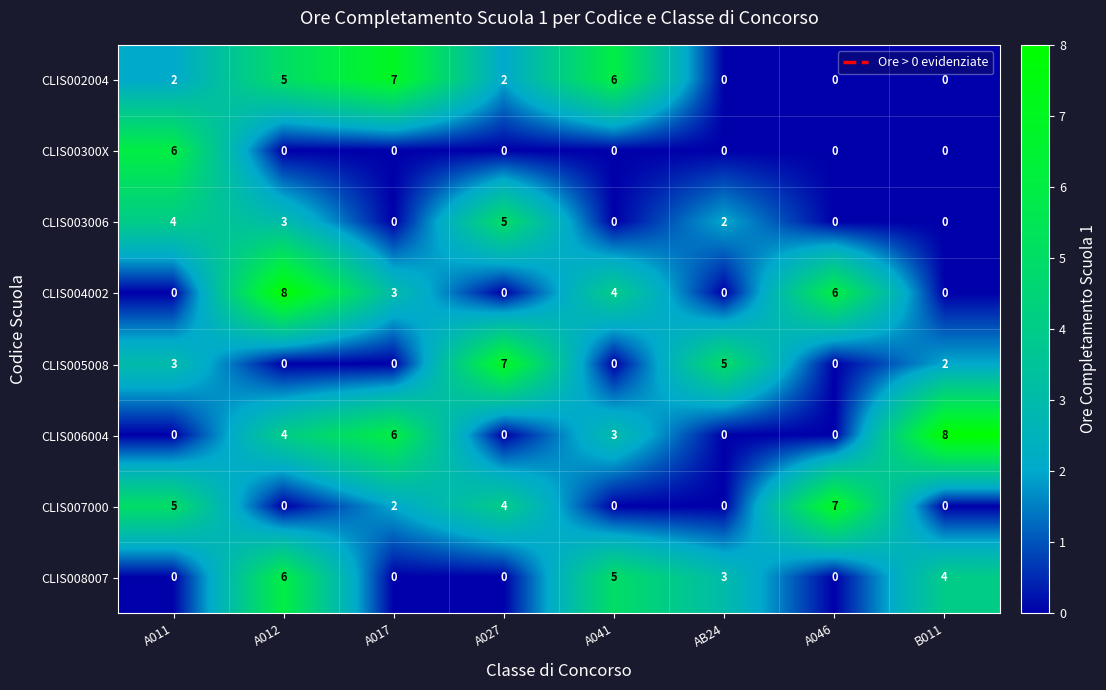

What is the greatest value displayed?

8